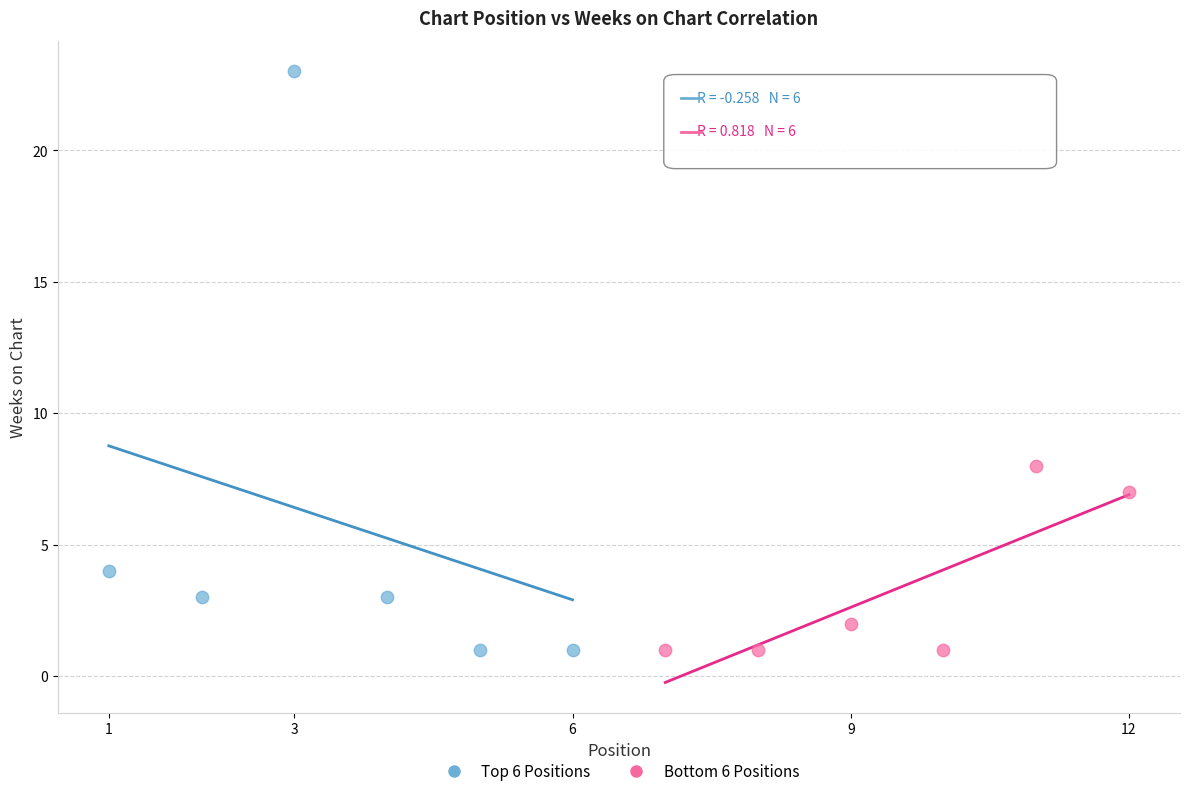

Which series has the widest spread of Y values?

Top 6 Positions